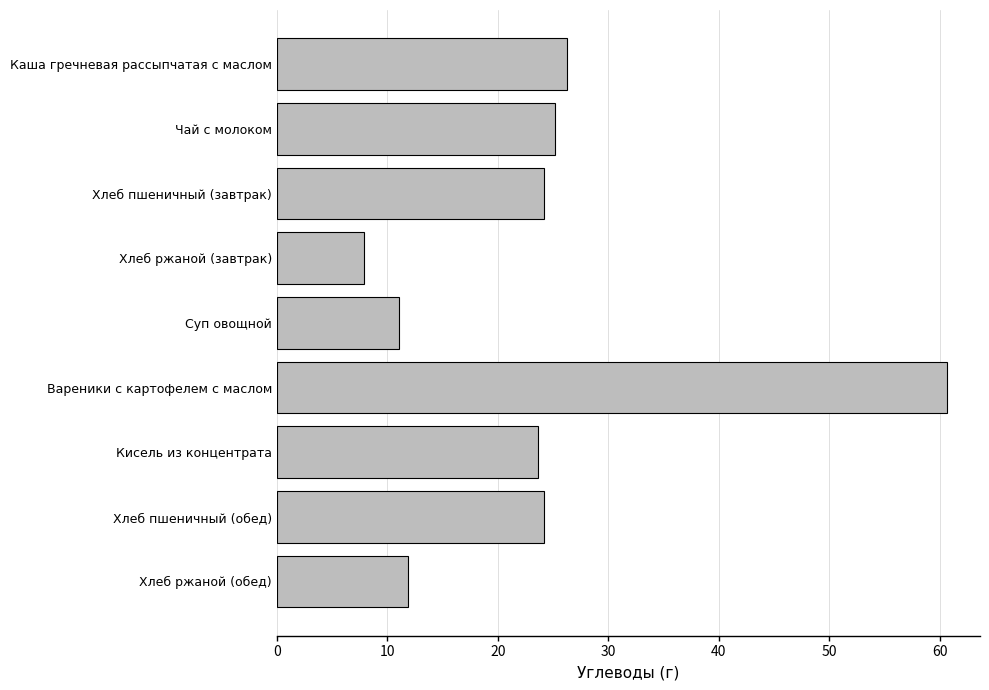

What is the value of the 7th bar from the top?

23.6